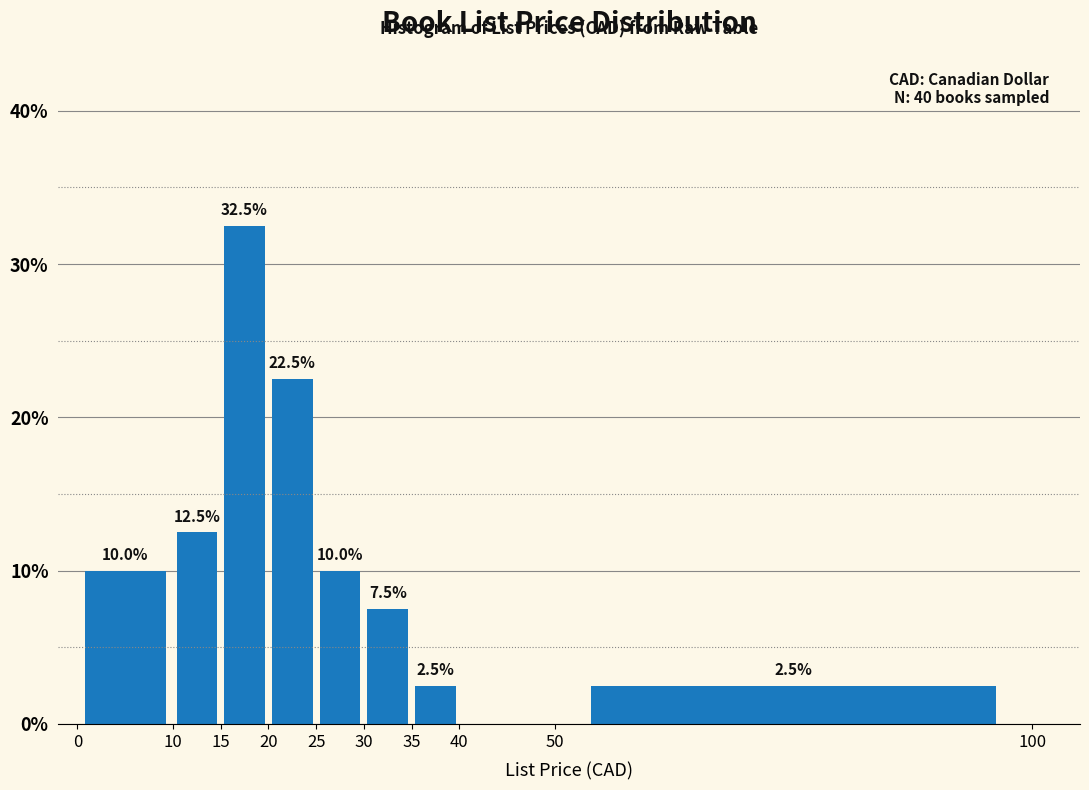

Over which range of the x-axis is the bar tallest?

15 to 20